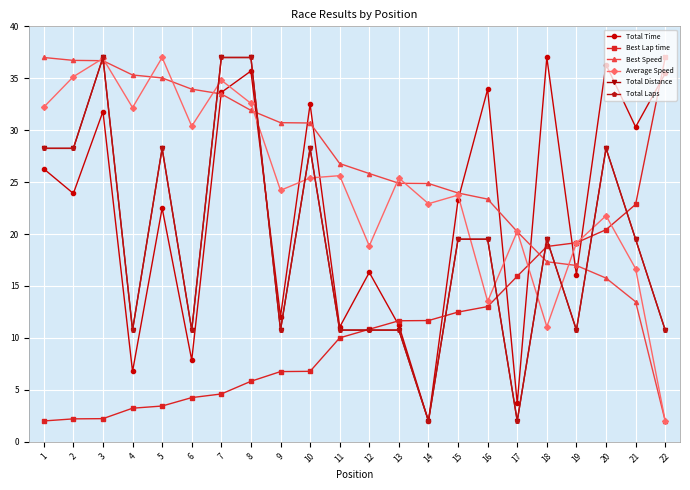

Where does the Best Speed series first go above 26?

1